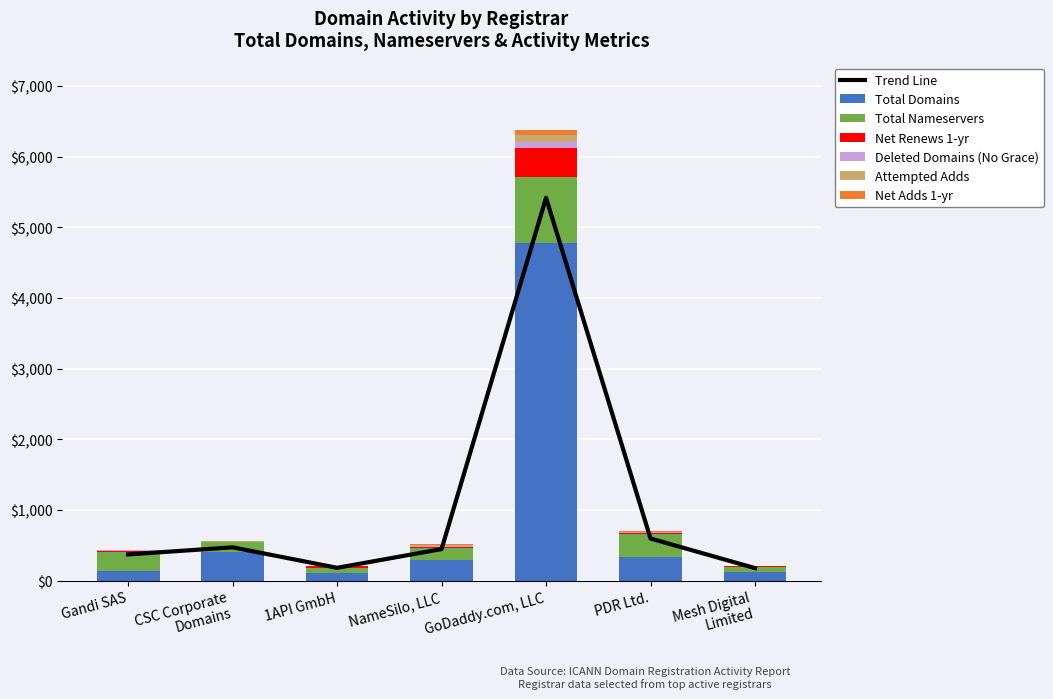

Reading right to left, what are all the values shown in this chart?

total-domains: Mesh Digital
Limited=122	PDR Ltd.=335	GoDaddy.com, LLC=4781	NameSilo, LLC=289	1API GmbH=100	CSC Corporate
Domains=400	Gandi SAS=129
total-nameservers: Mesh Digital
Limited=75	PDR Ltd.=320	GoDaddy.com, LLC=933	NameSilo, LLC=172	1API GmbH=84	CSC Corporate
Domains=141	Gandi SAS=282
net-renews-1-yr: Mesh Digital
Limited=9	PDR Ltd.=20	GoDaddy.com, LLC=402	NameSilo, LLC=12	1API GmbH=25	CSC Corporate
Domains=9	Gandi SAS=11
deleted-domains-nograce: Mesh Digital
Limited=1	PDR Ltd.=9	GoDaddy.com, LLC=95	NameSilo, LLC=9	1API GmbH=1	CSC Corporate
Domains=2	Gandi SAS=7
attempted-adds: Mesh Digital
Limited=0	PDR Ltd.=8	GoDaddy.com, LLC=92	NameSilo, LLC=21	1API GmbH=1	CSC Corporate
Domains=1	Gandi SAS=3
net-adds-1-yr: Mesh Digital
Limited=0	PDR Ltd.=8	GoDaddy.com, LLC=69	NameSilo, LLC=21	1API GmbH=1	CSC Corporate
Domains=0	Gandi SAS=3